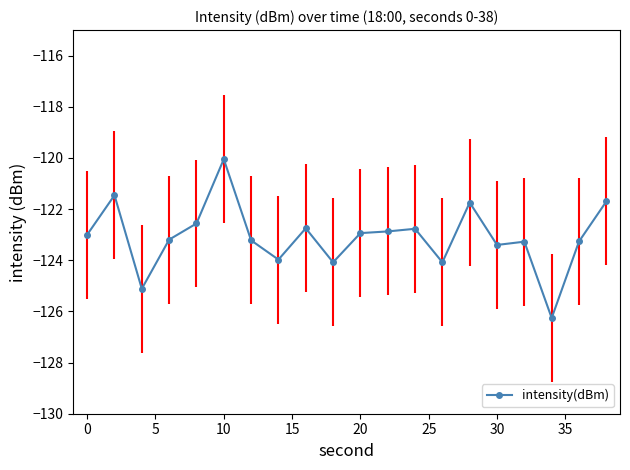

Which category has the highest value in the intensity(dBm) series?

10